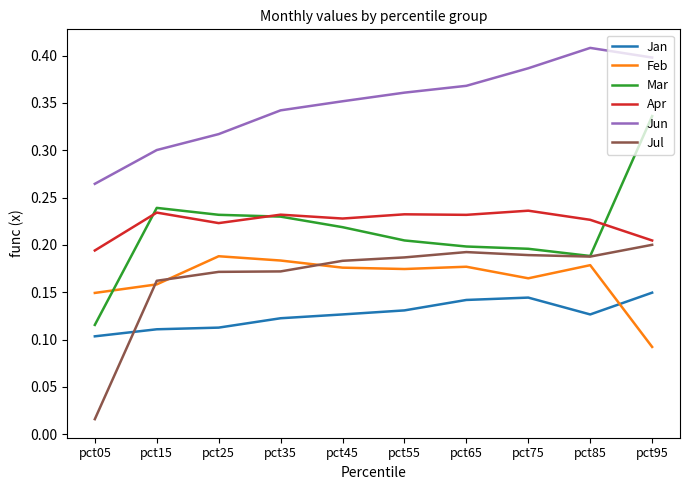

Which series has the widest spread of values?

Mar